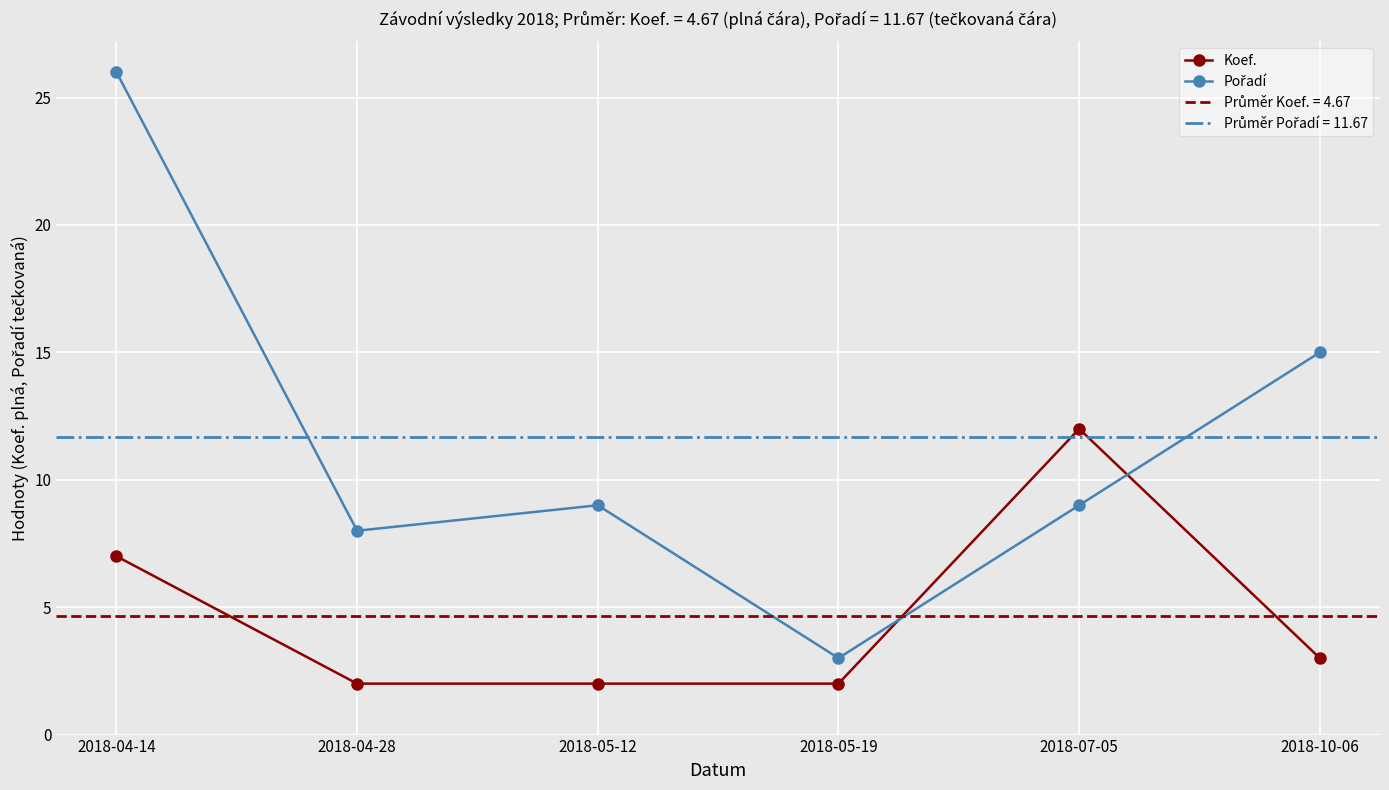

What is the label of the 3rd point from the right?

2018-05-19